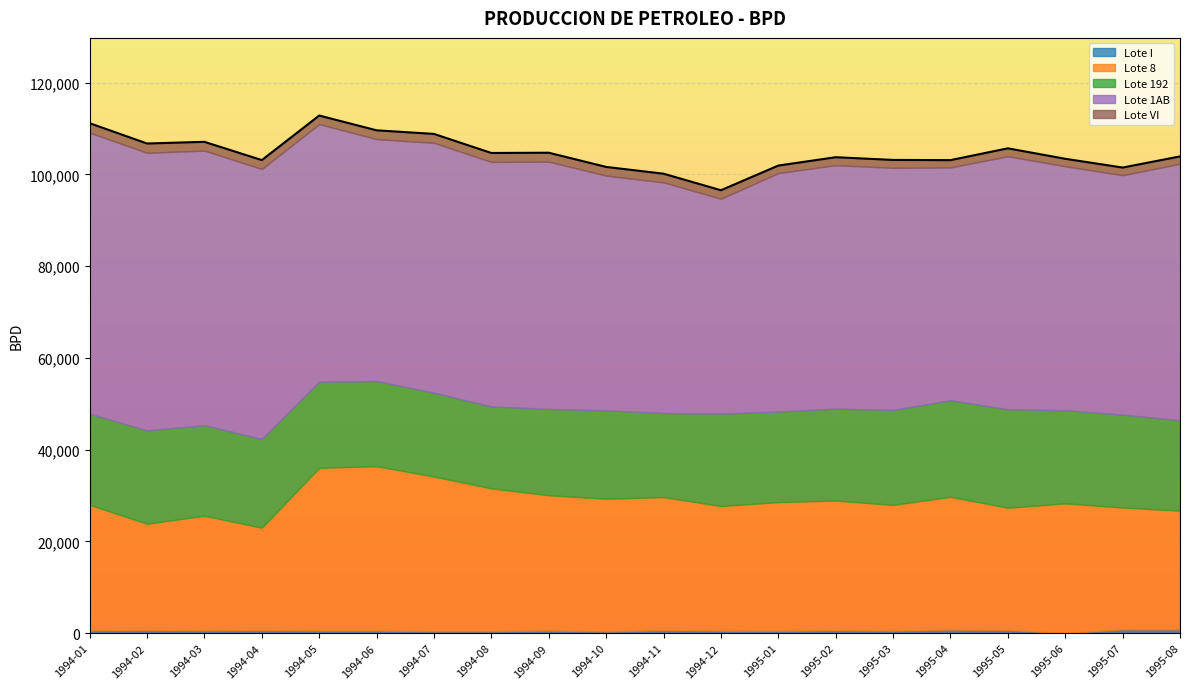

Is the value of Lote VI at 1994-01 greater than the value of Lote 1AB at 1995-01?

No